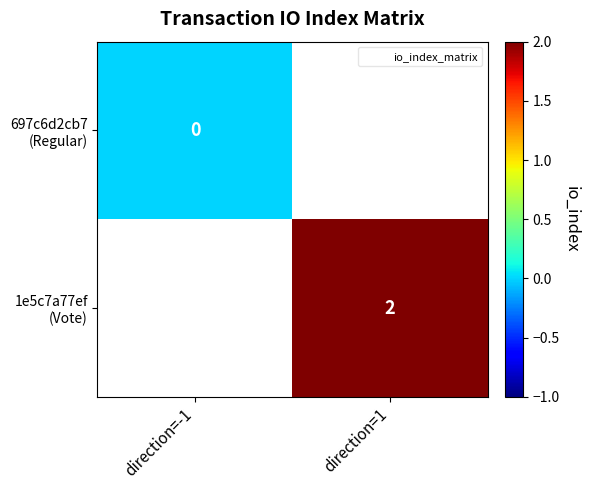

Rank the series at direction=-1 from highest to lowest value.

697c6d2cb7 (Regular), 1e5c7a77ef (Vote)